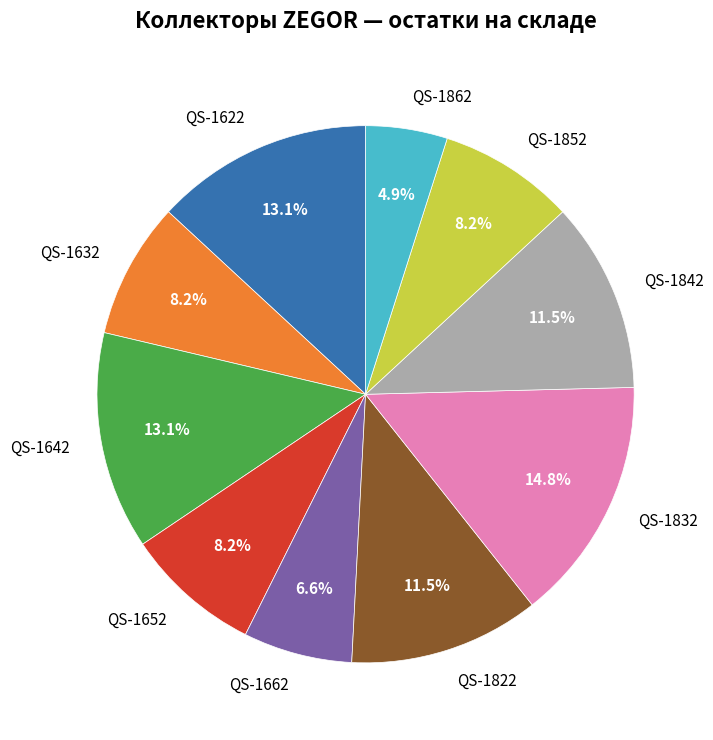

What portion of the pie excludes QS-1632?

91.8%